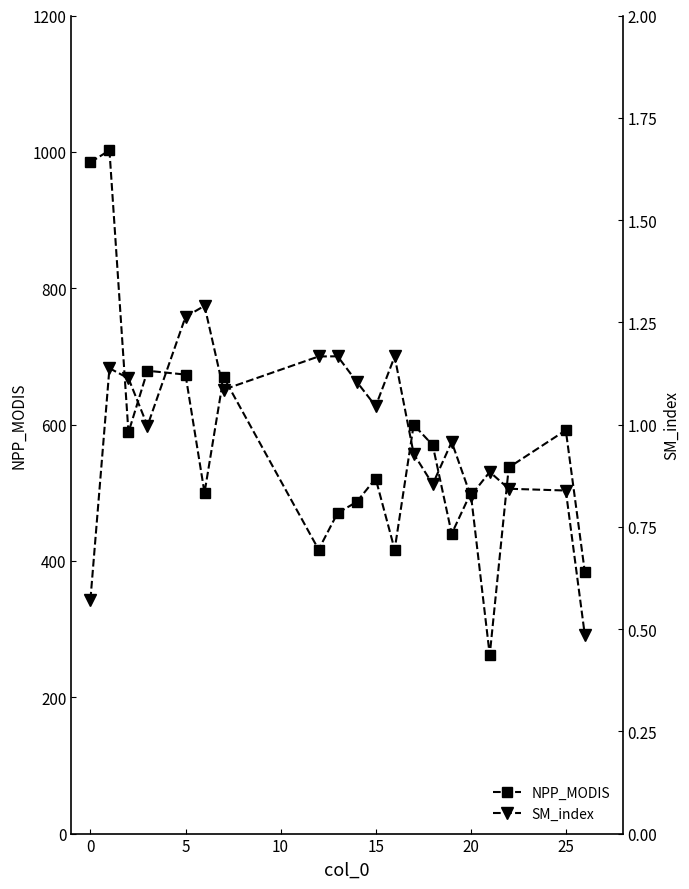

True or false: NPP_MODIS and SM_index cross at least once.

False